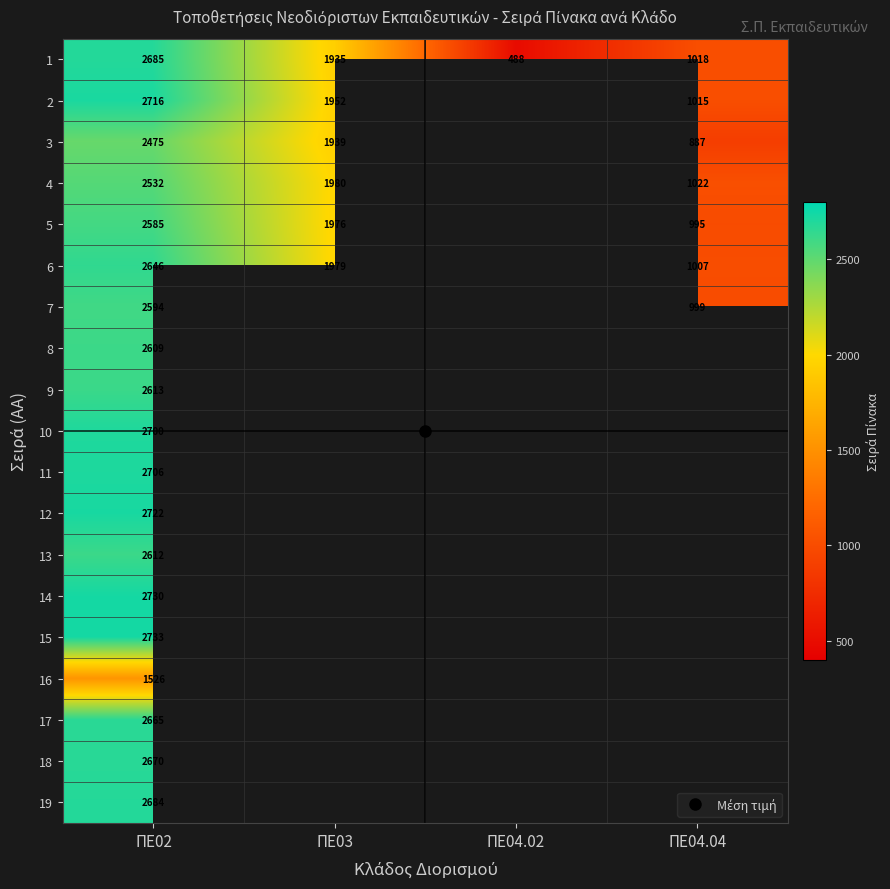

How many data points does each series have?

4